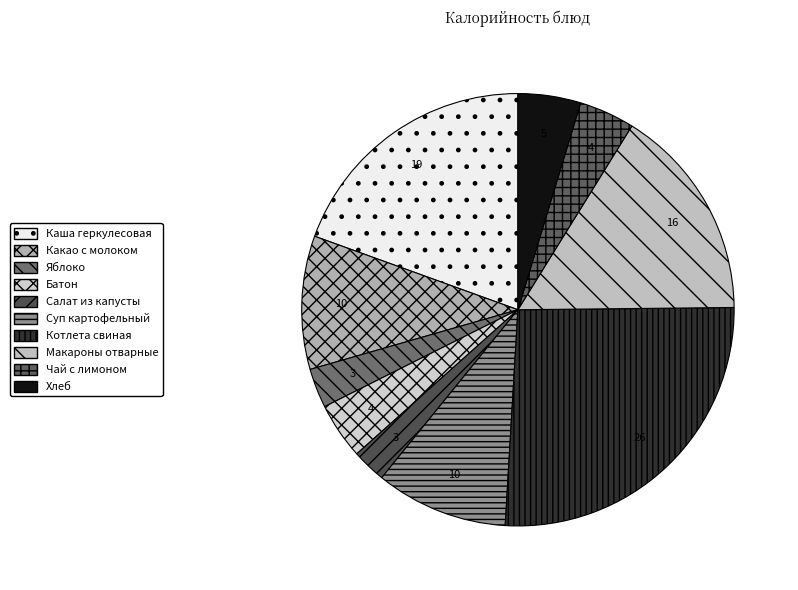

What is the smallest slice in the pie chart?

Салат из капусты